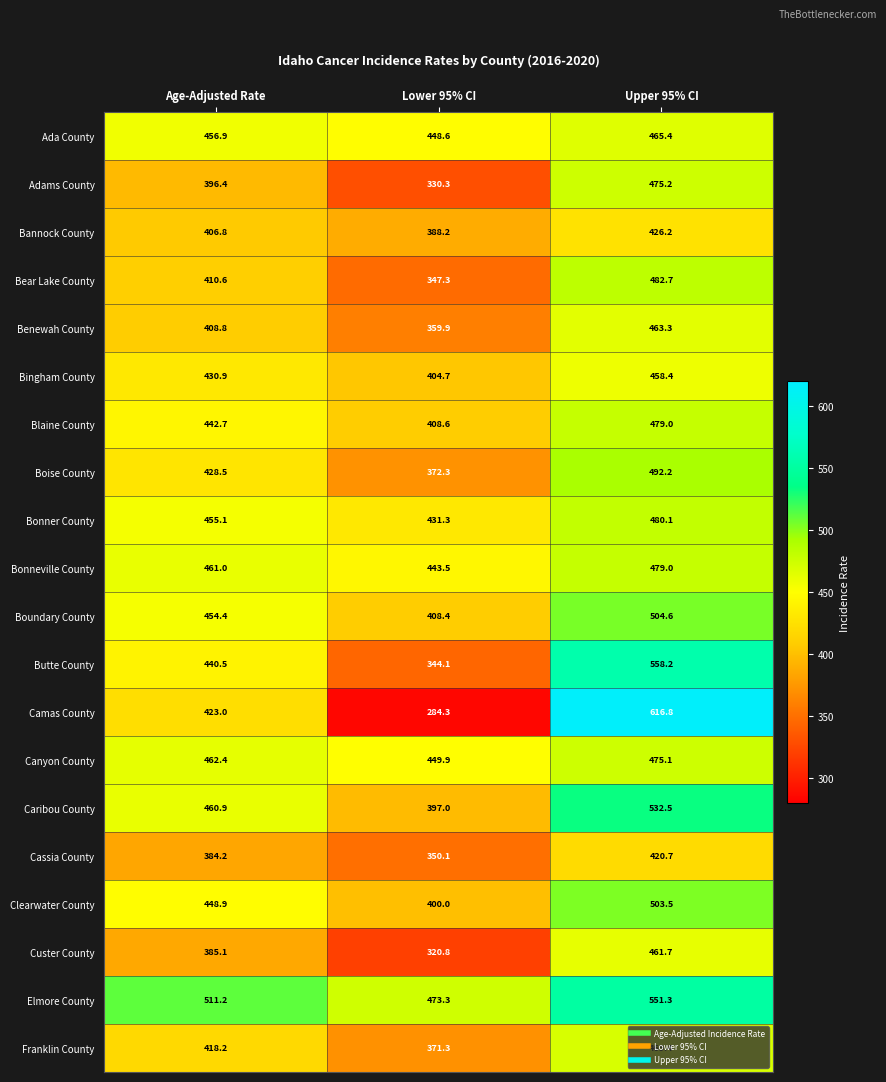

How many series are shown in this chart?

20